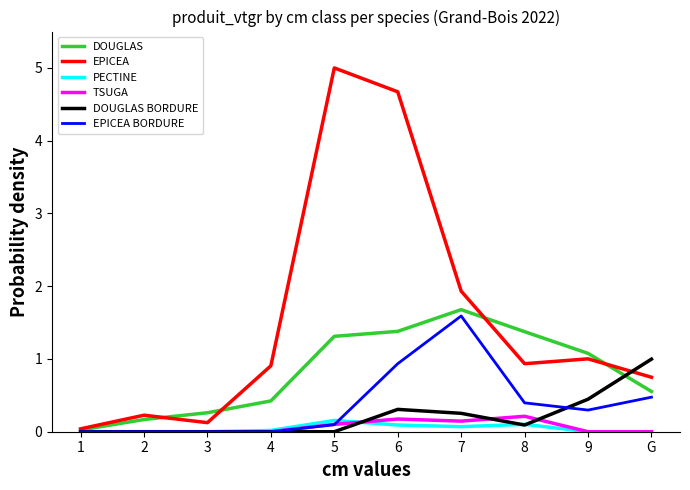

What is the difference between the second highest and minimum values in the DOUGLAS series?

1.4